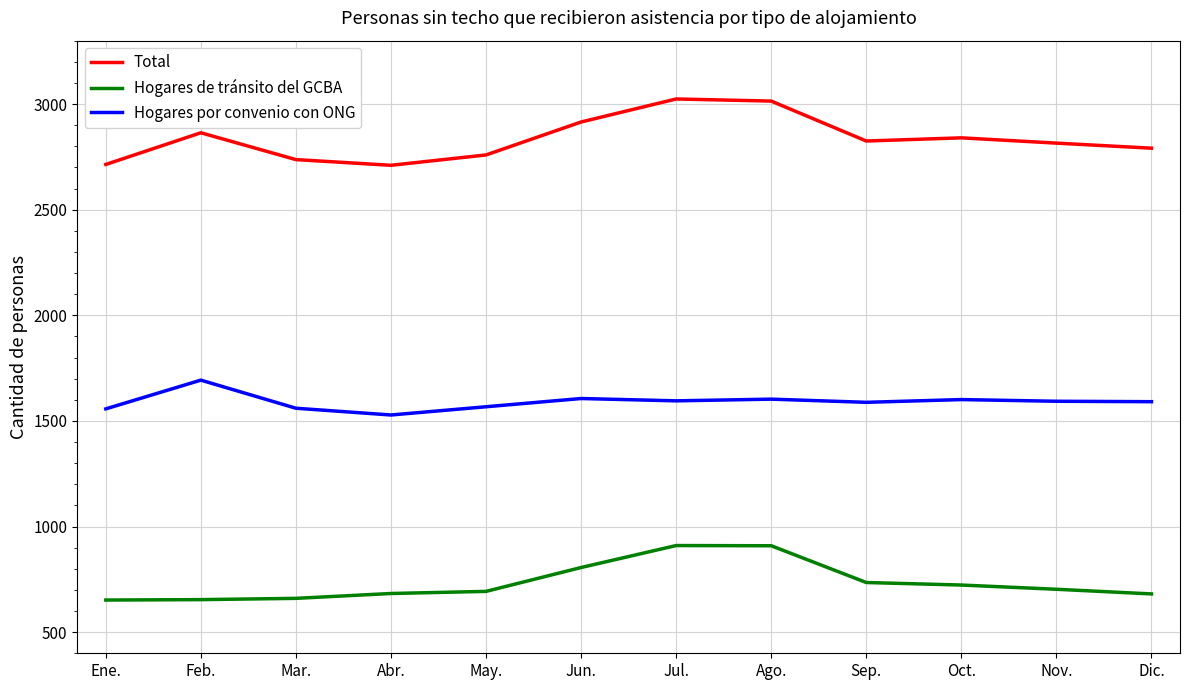

The value of Total at Ene. is 2714. True or false?

True